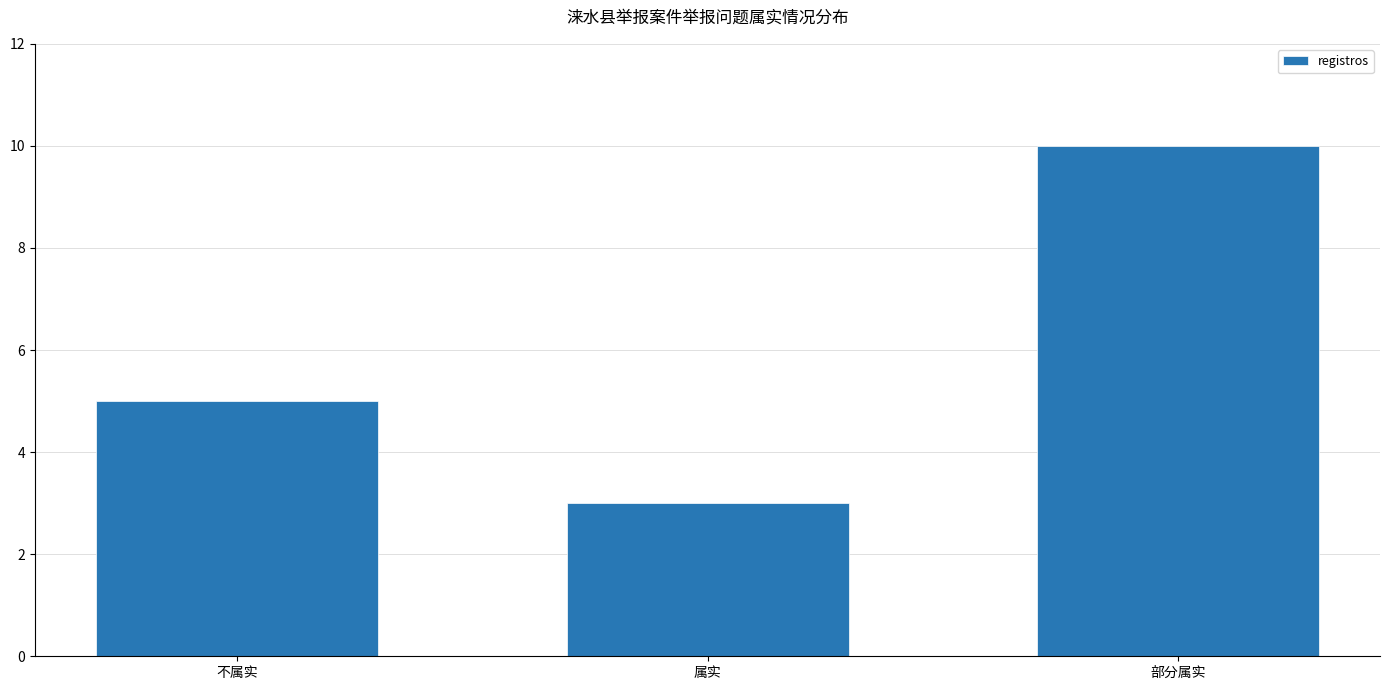

Reading right to left, extract all data points from this chart.

部分属实=10	属实=3	不属实=5